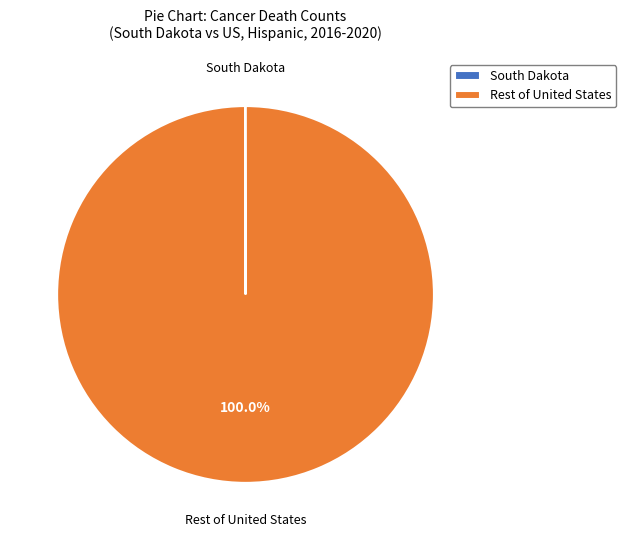

Which slice is the largest?

Rest of United States